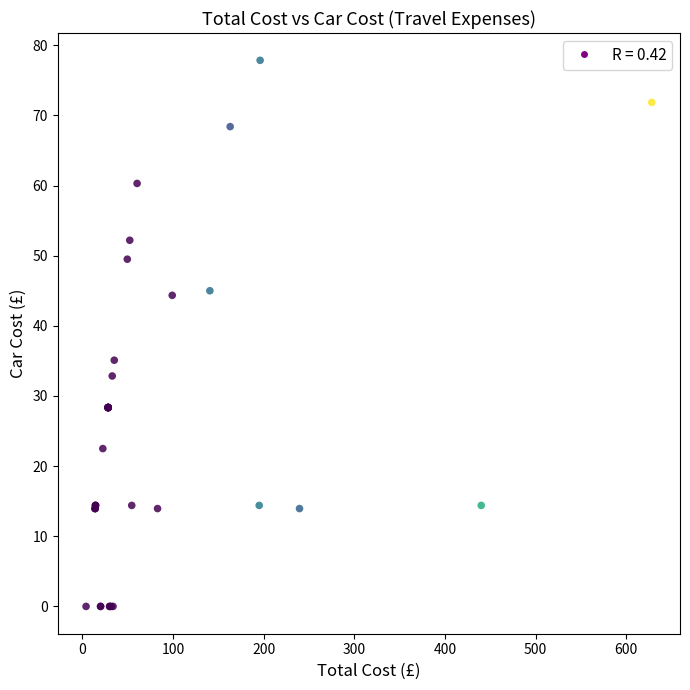

What Y value in the scatter plot is closest to 38?

35.1